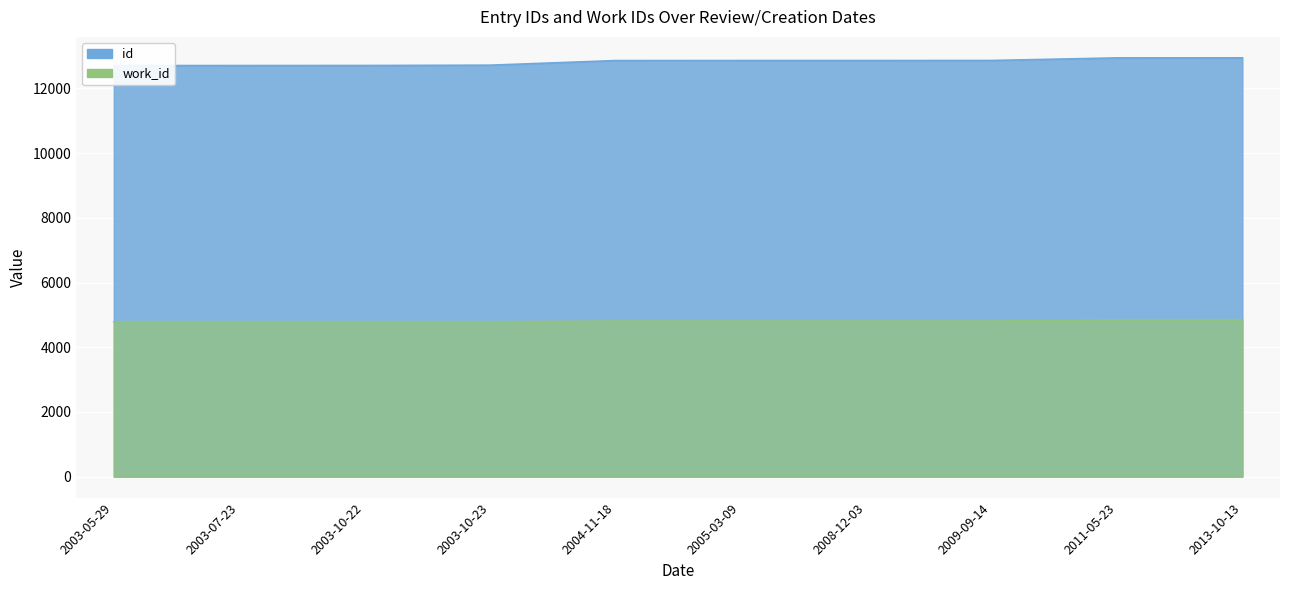

What is the difference between the second highest and minimum values in the work_id series?

62